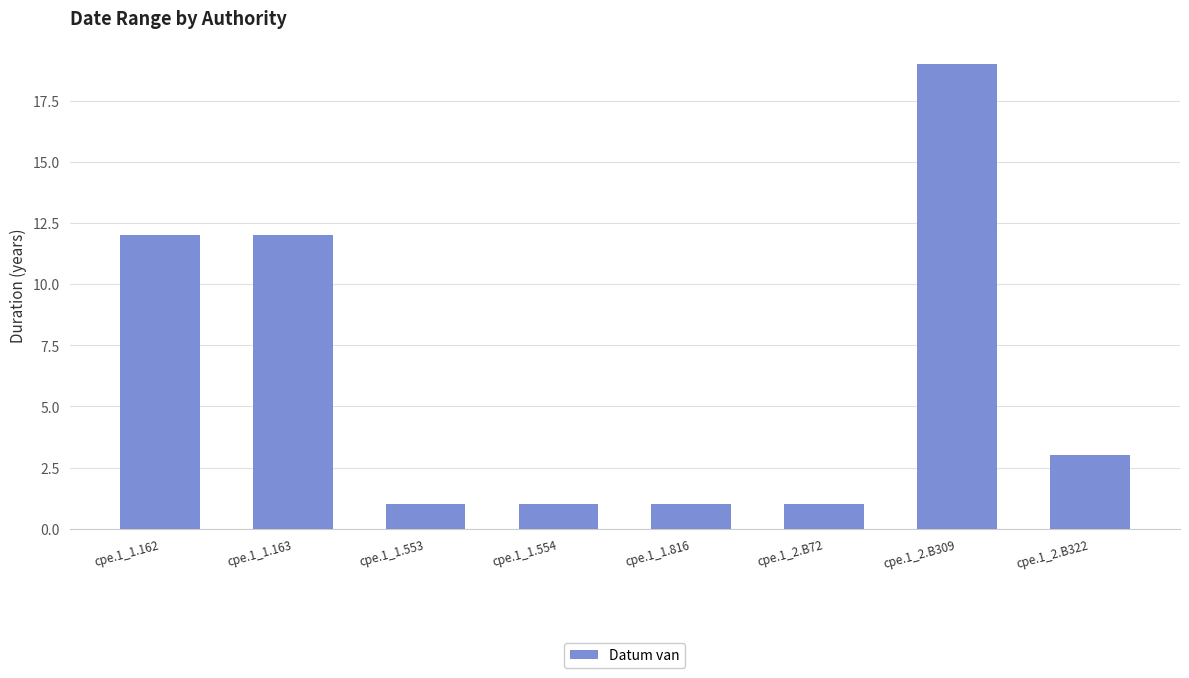

Reading left to right, list all the values displayed in this chart.

cpe.1_1.162=12	cpe.1_1.163=12	cpe.1_1.553=1	cpe.1_1.554=1	cpe.1_1.816=1	cpe.1_2.B72=1	cpe.1_2.B309=19	cpe.1_2.B322=3